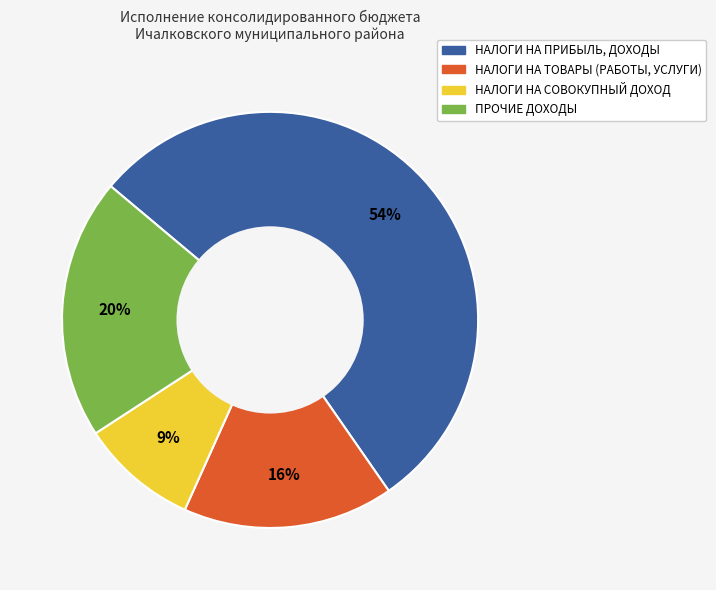

Which category has the biggest portion of the pie?

НАЛОГИ НА ПРИБЫЛЬ, ДОХОДЫ